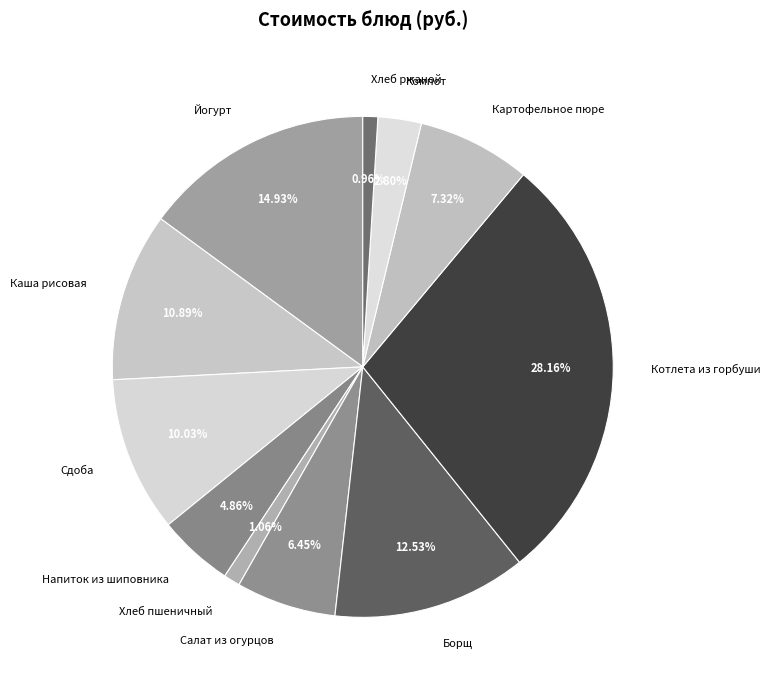

How many segments does this pie chart have?

11